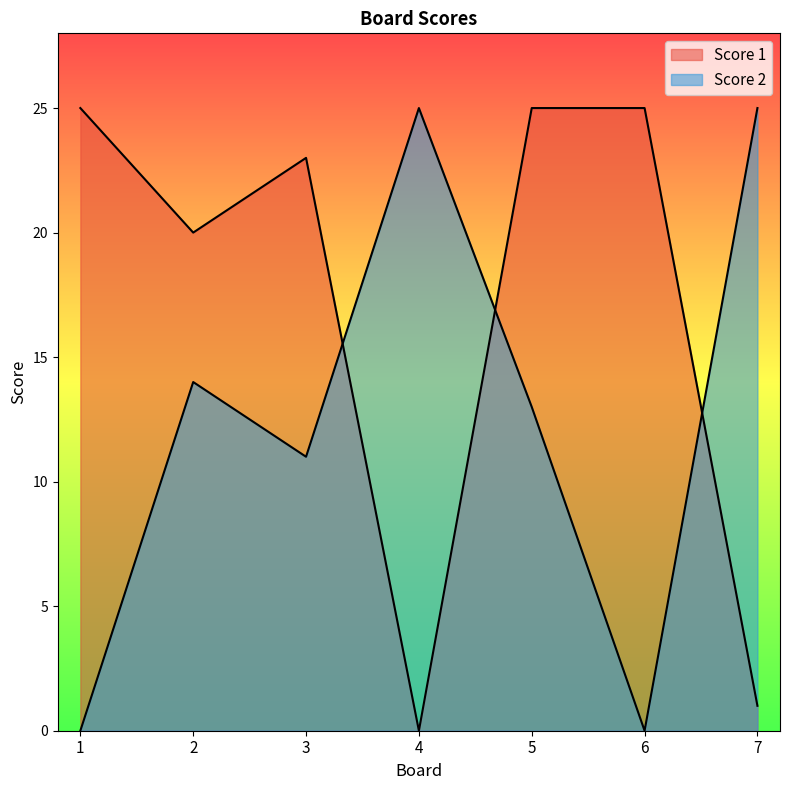

Is it true that Score 1 equals -17 at 4?

False